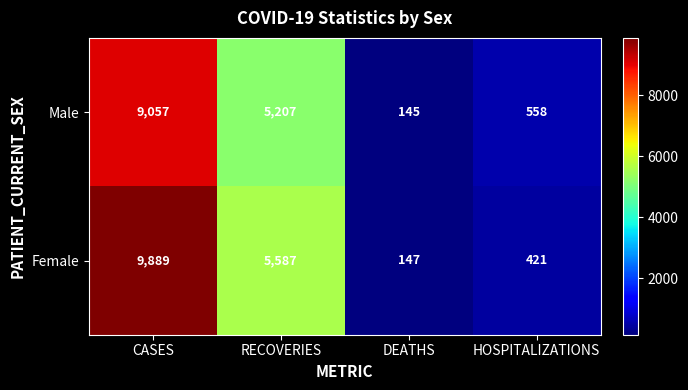

Which series has the widest spread of values?

Female